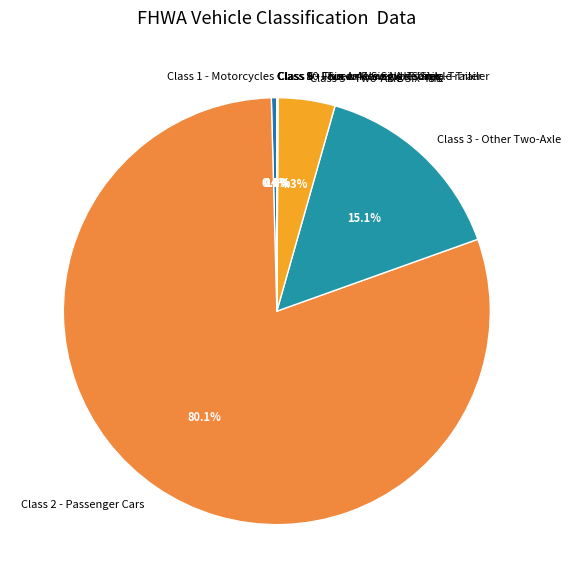

What is the total percentage of Class 3 - Other Two-Axle and Class 5 - Two-Axle Six-Tire?

19.4%